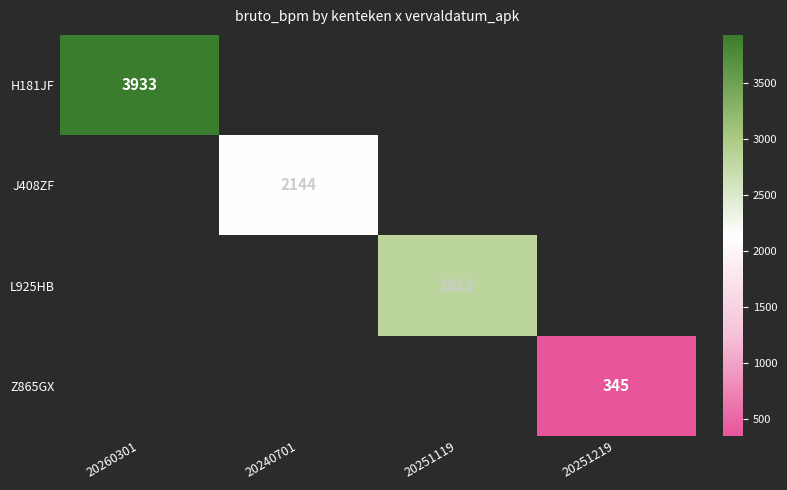

The value of L925HB at 20251119 is 4088. True or false?

False